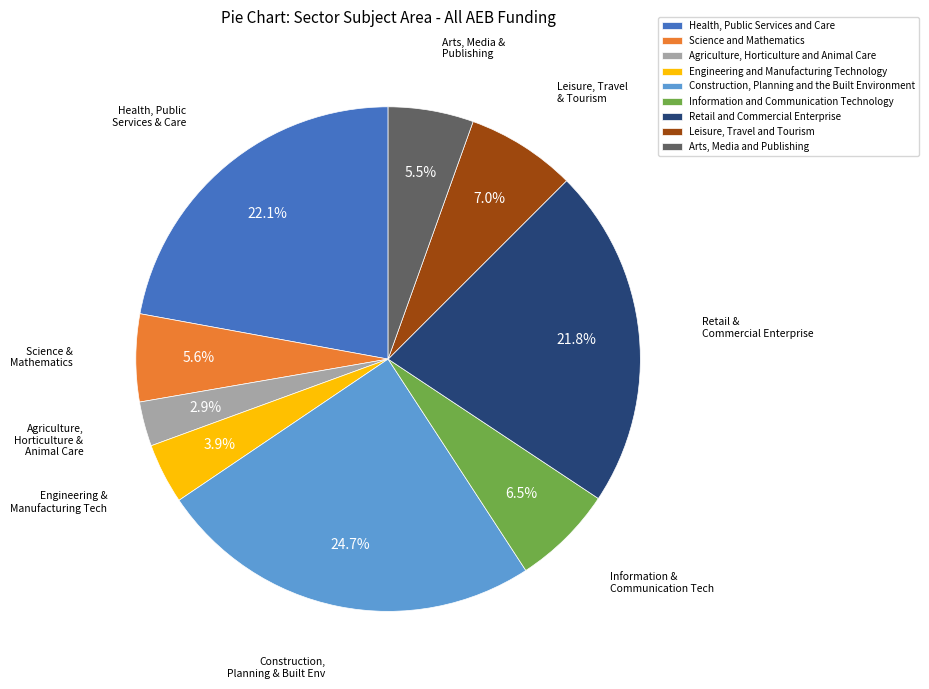

Is Agriculture, Horticulture and Animal Care the majority of the pie?

No